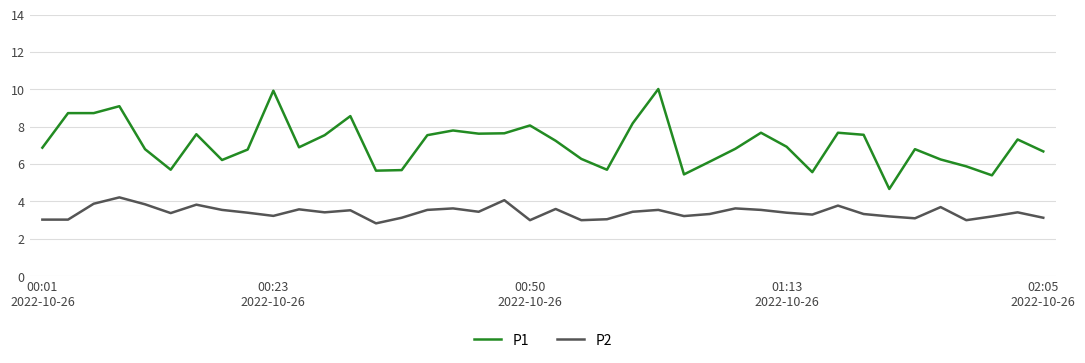

True or false: P1 and P2 cross at least once.

False